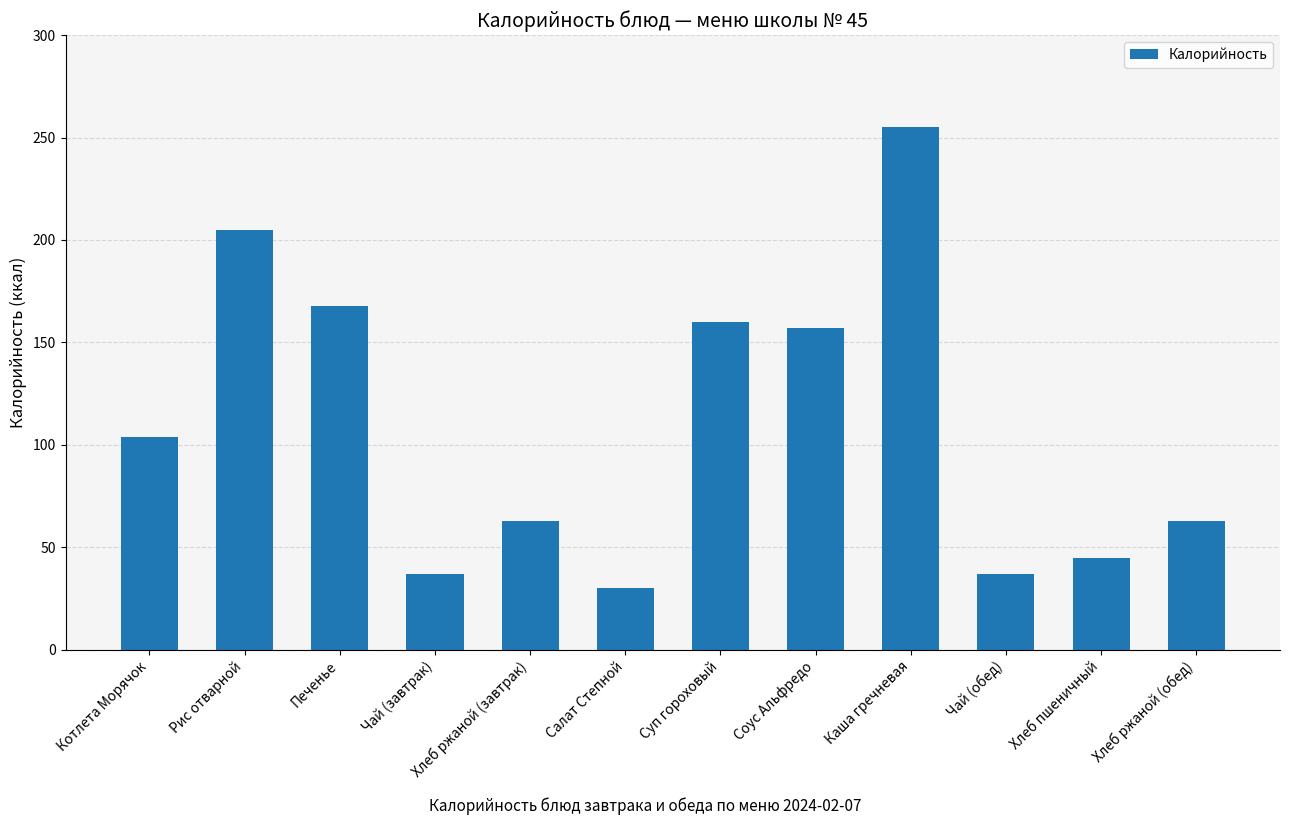

What is the change in value from Чай (завтрак) to Хлеб ржаной (обед)?

+26